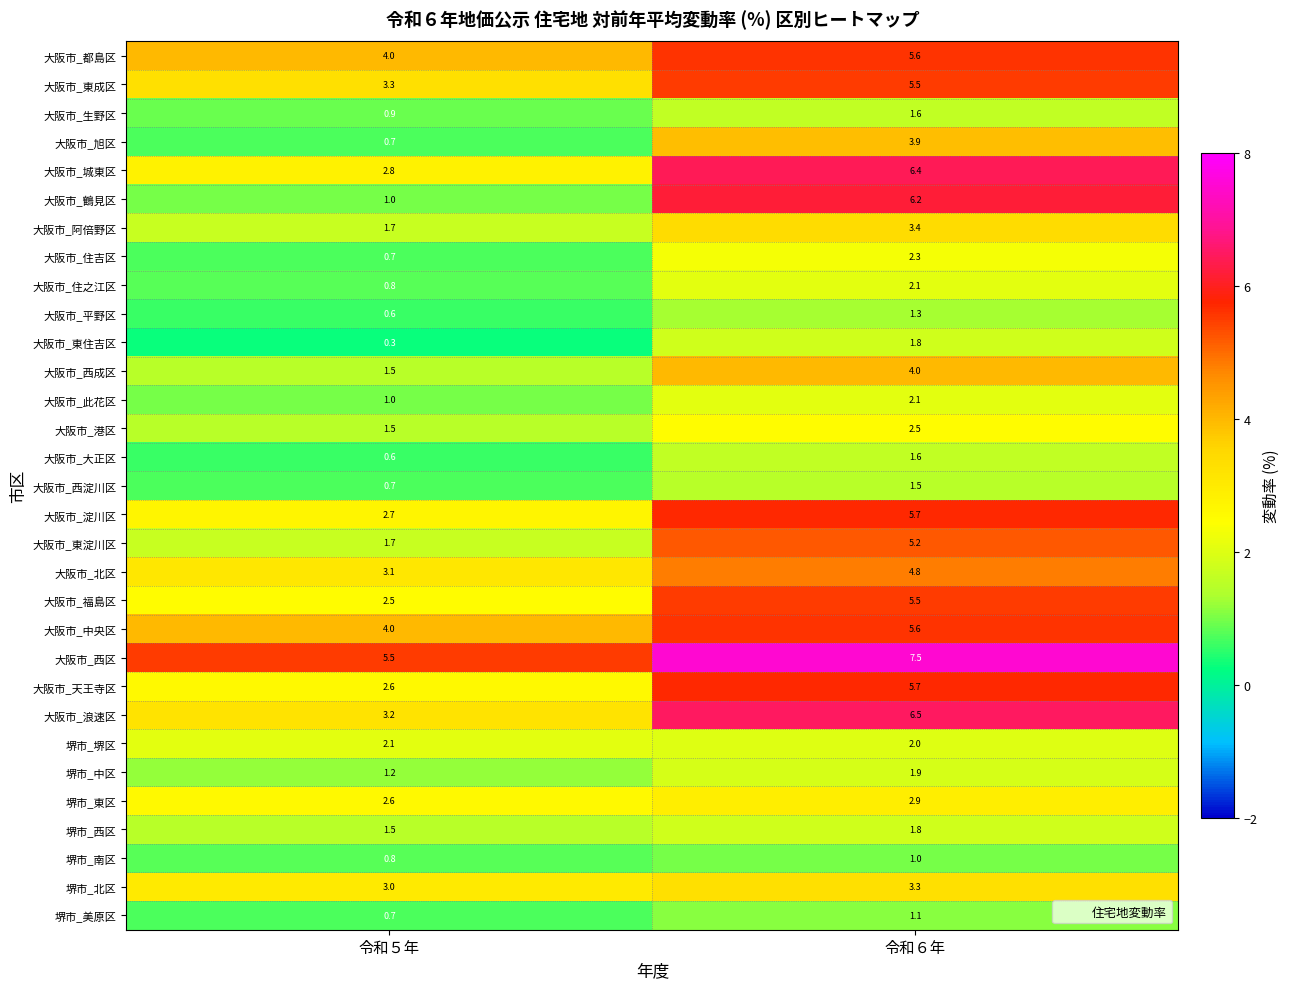

Count the number of categories in the chart.

2